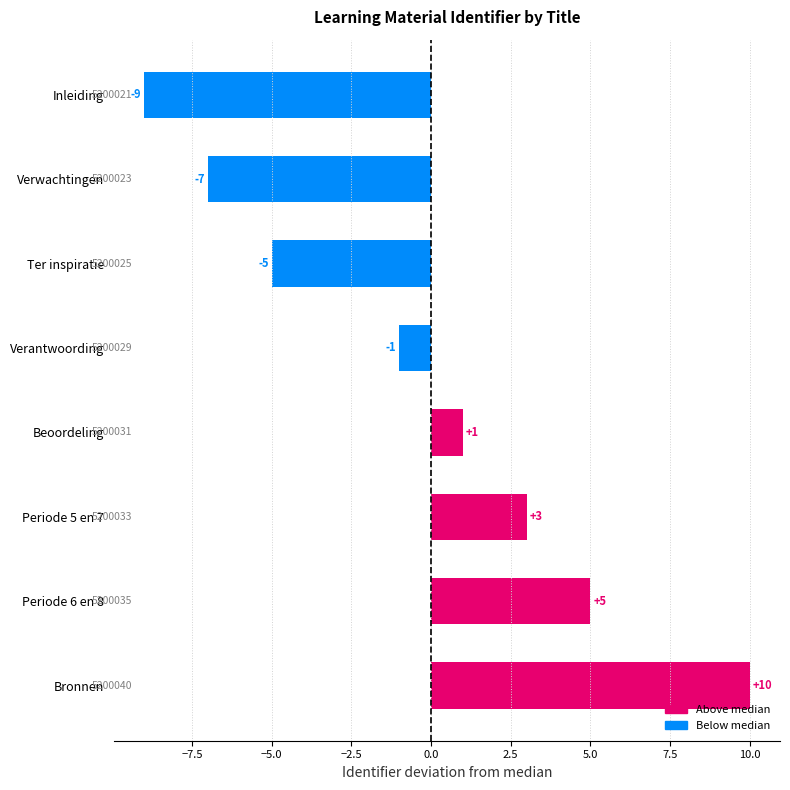

Between Inleiding and Beoordeling, which is larger?

Beoordeling